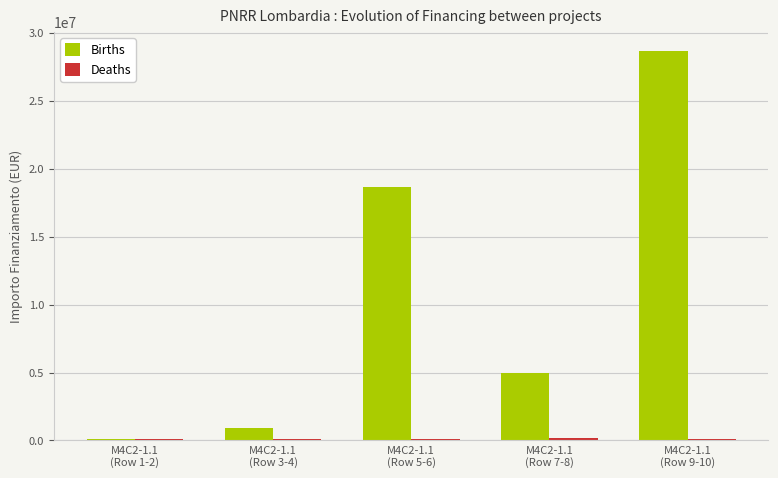

Which series has the largest total across all categories?

Births